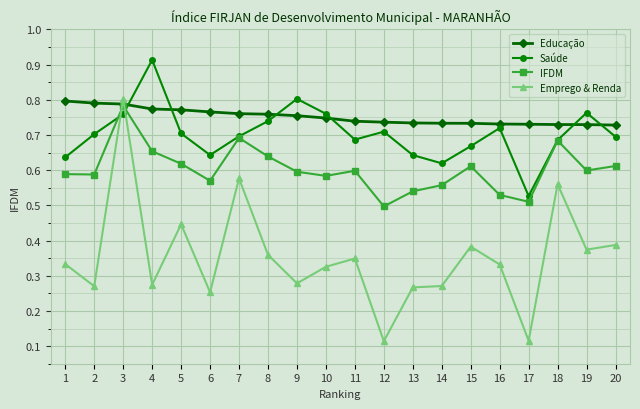

Where is the first local minimum for Saúde?

6